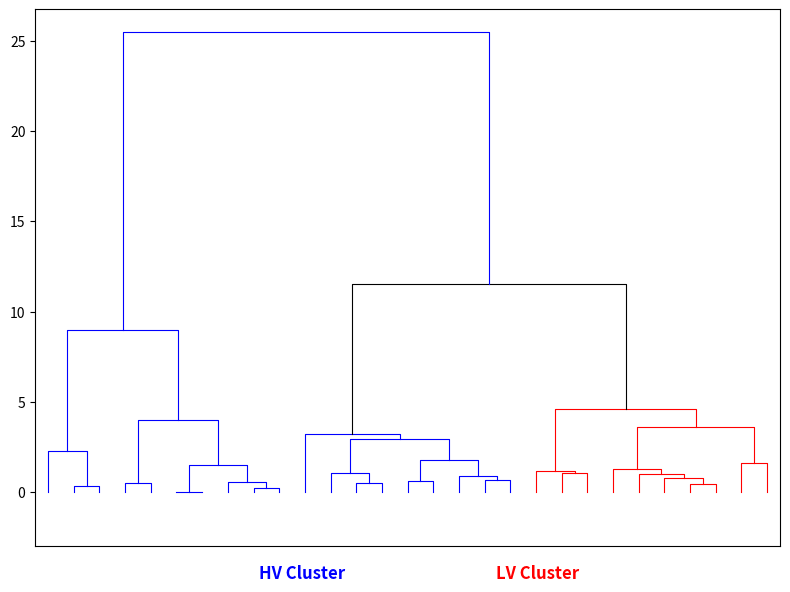

Count the number of data series in this chart.

2